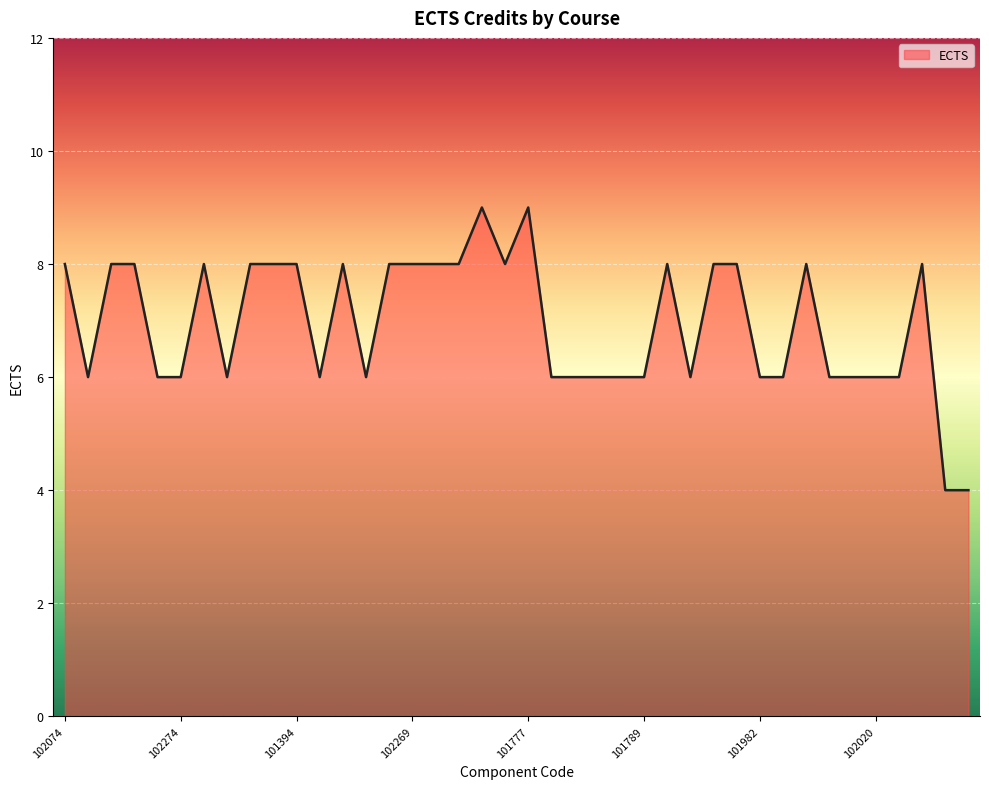

What is the maximum value shown in the chart?

9